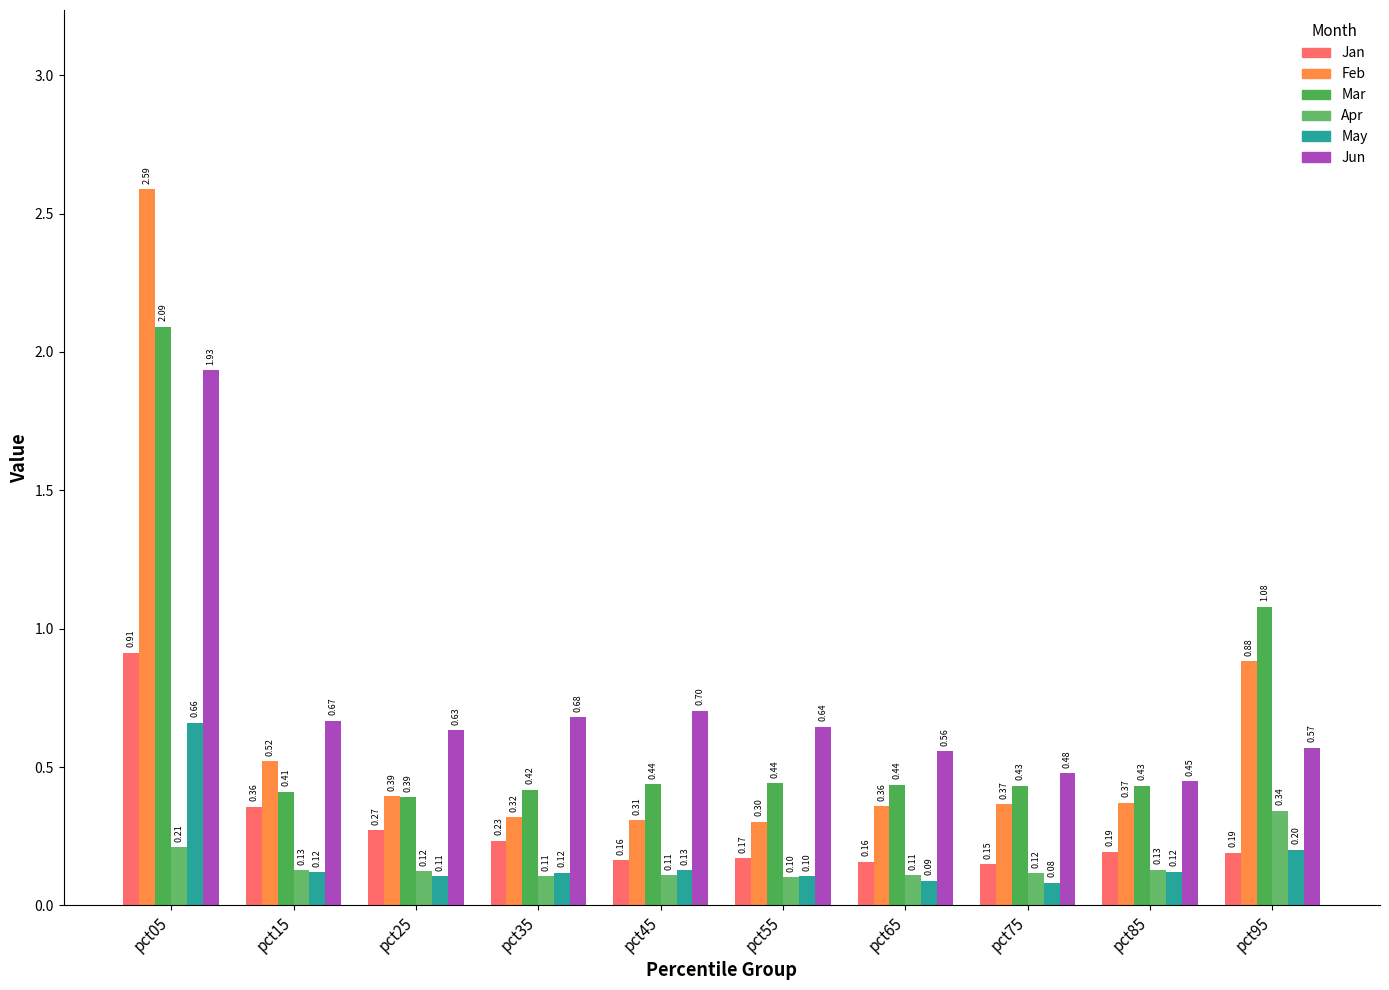

How many data points does each series have?

10